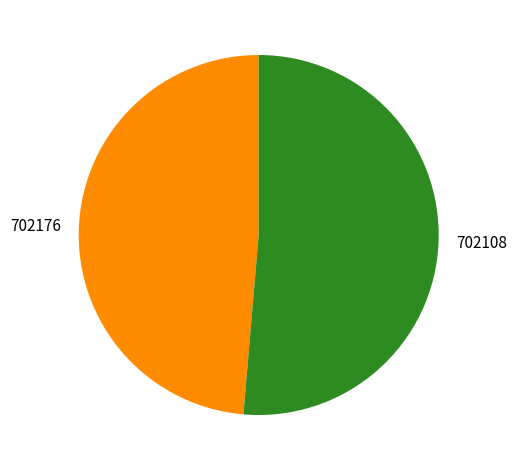

How many slices are in this pie chart?

2